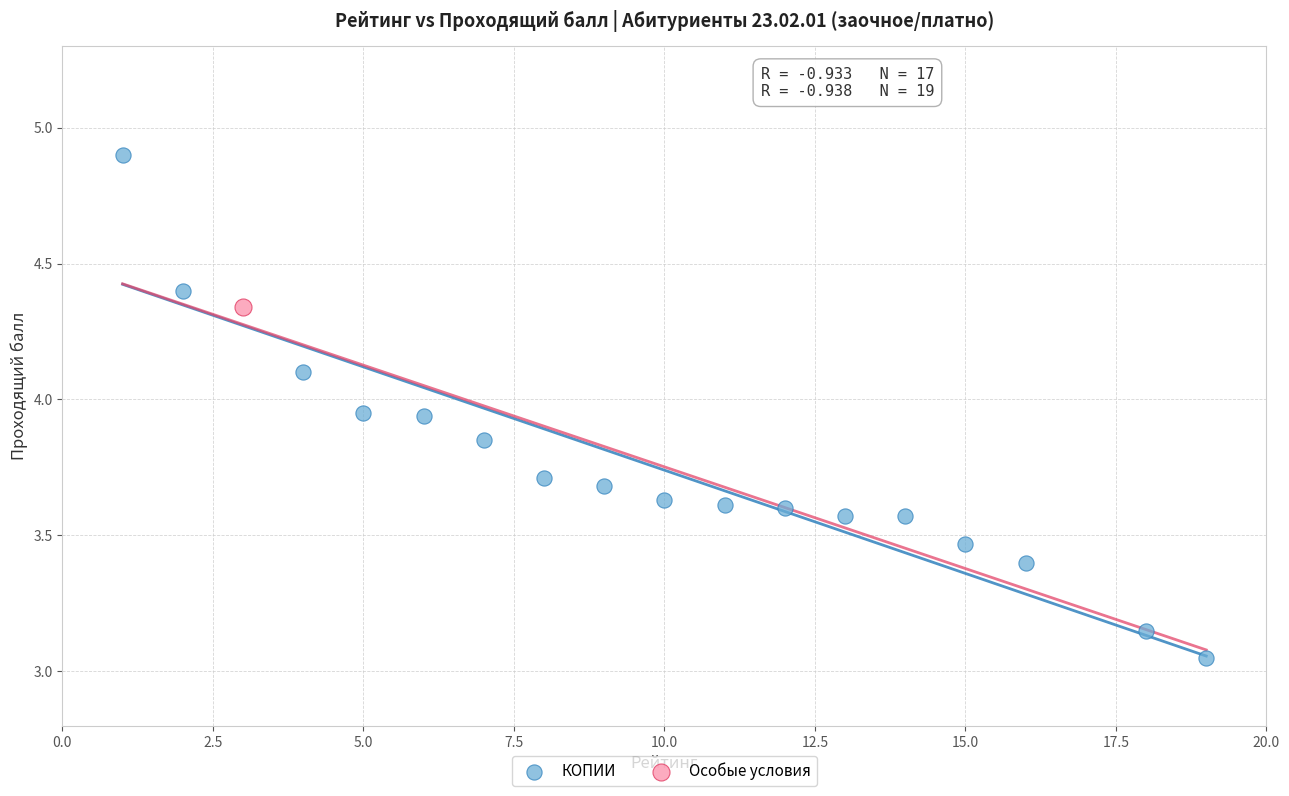

What are all the series names shown in the legend?

КОПИИ, Особые условия